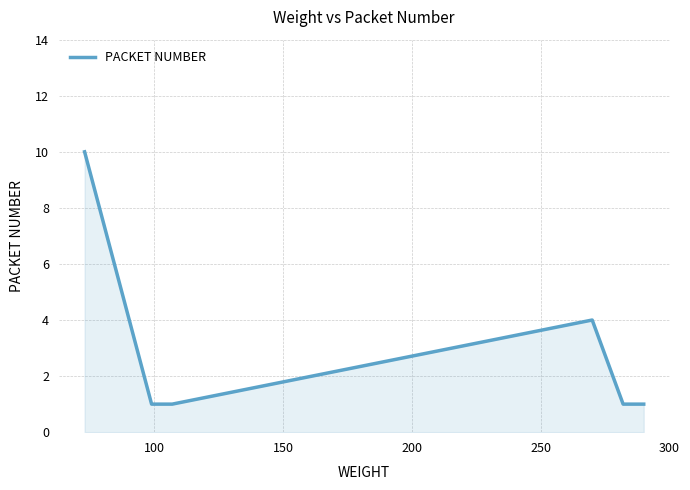

How many values are between 1 and 4?

5